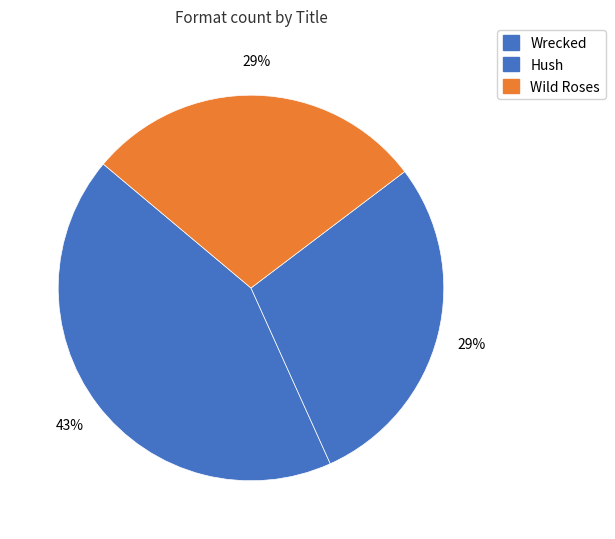

Count the number of slices in the pie.

3